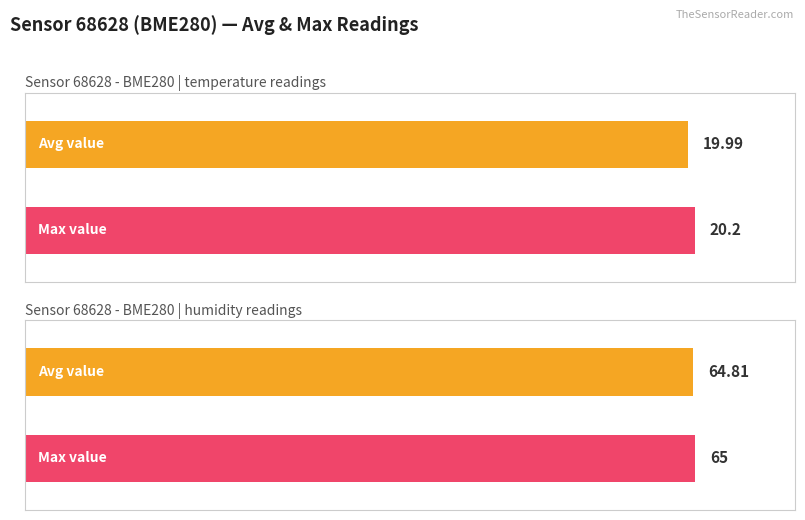

At temperature, list the series in order from largest to smallest.

Maximum utilization, Average utilization